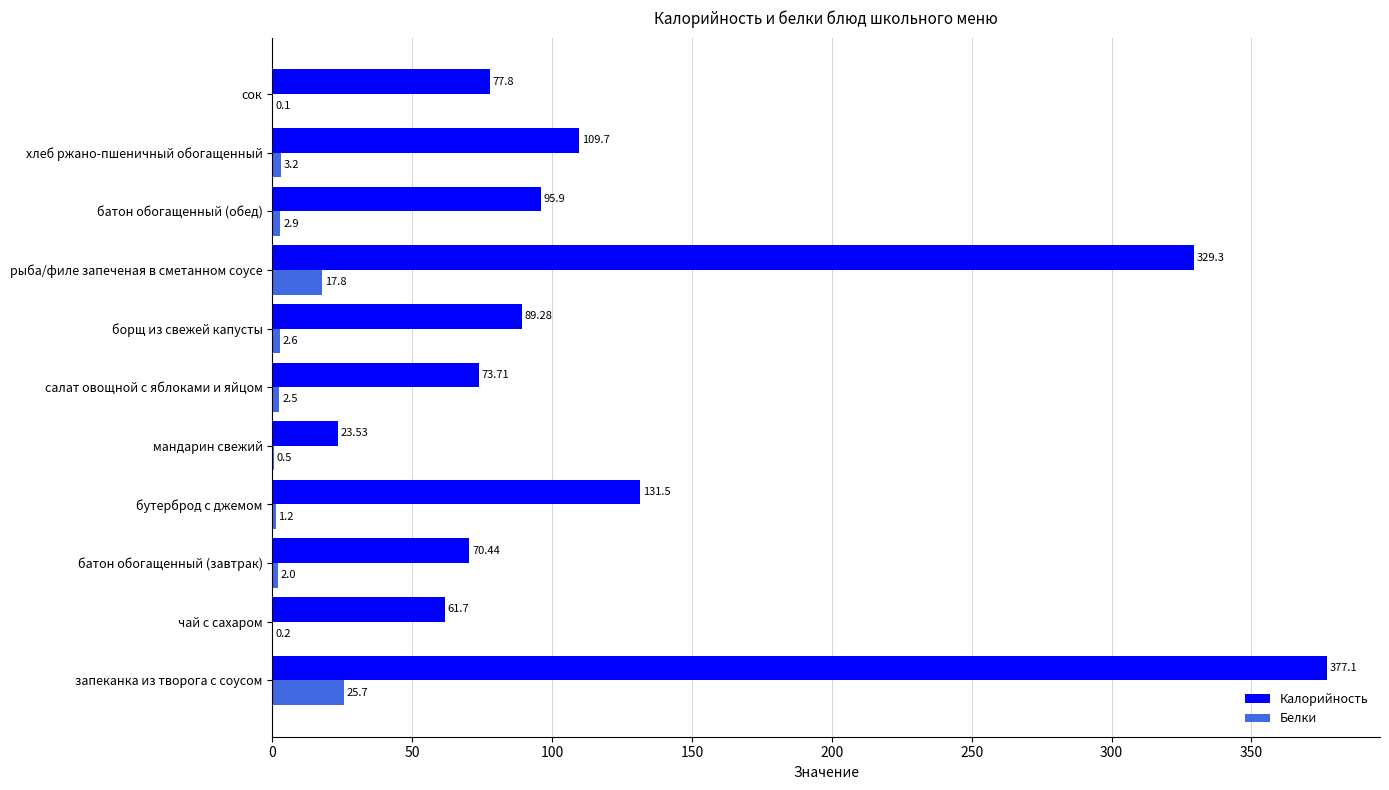

Which series changed the most between чай с сахаром and батон обогащенный (завтрак)?

Калорийность